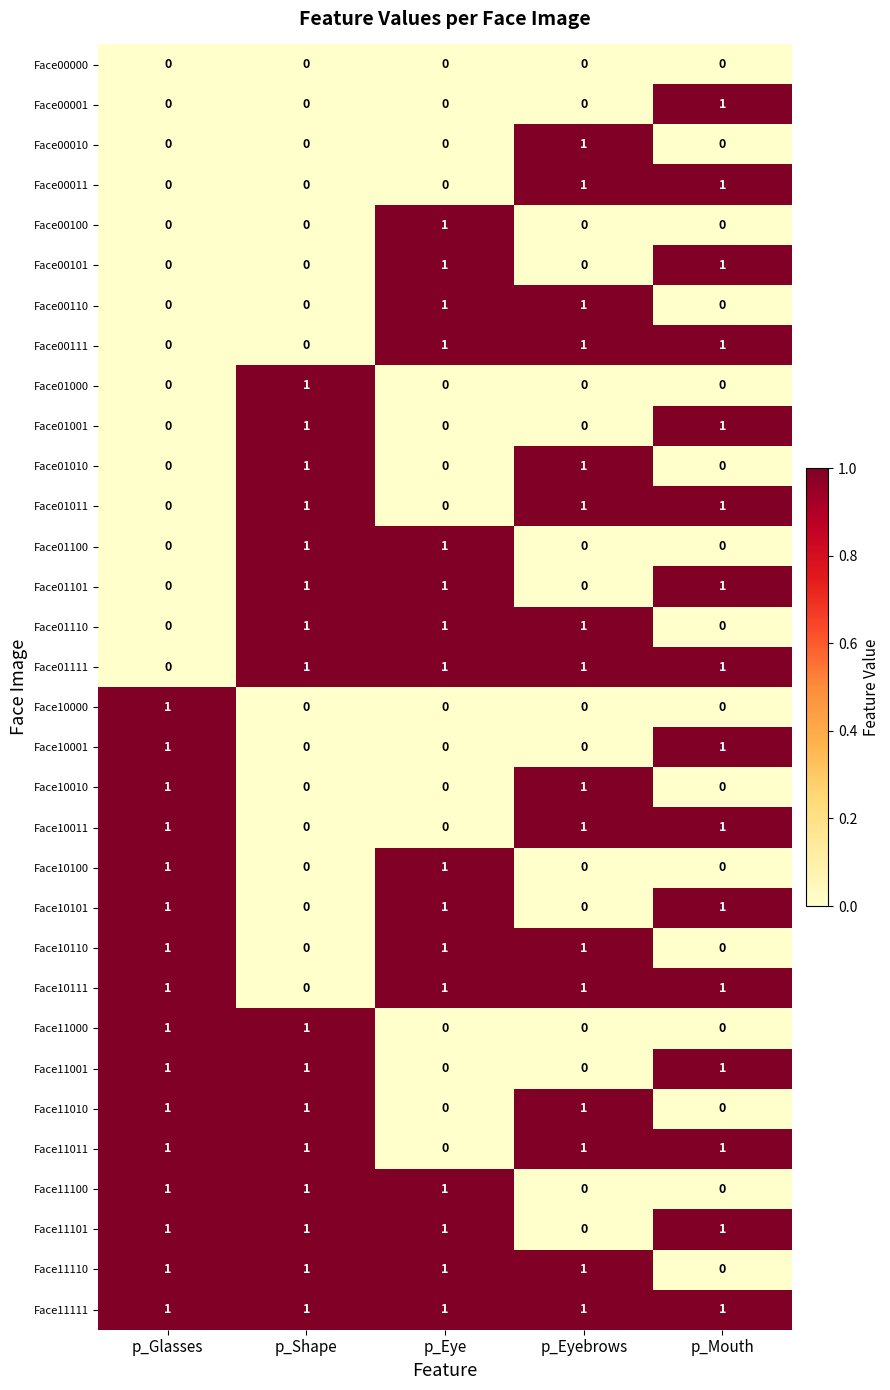

The Face11101 series shows 1 at p_Mouth. True or false?

True